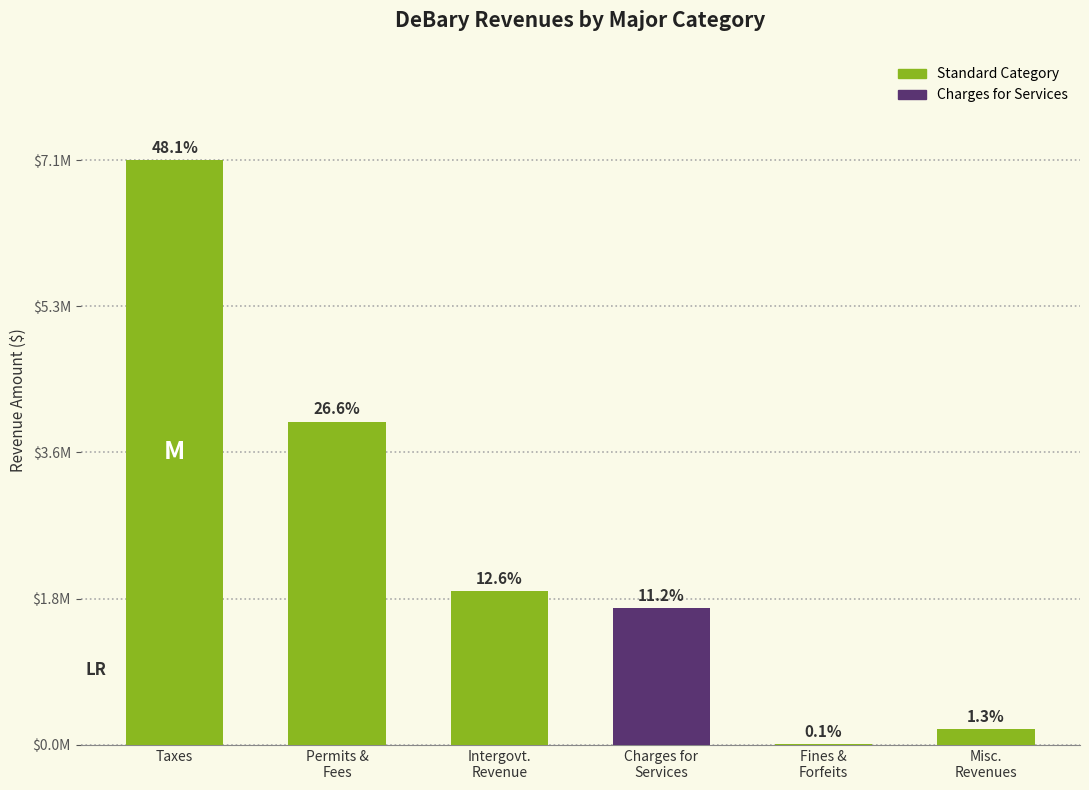

Are the bars horizontal?

No